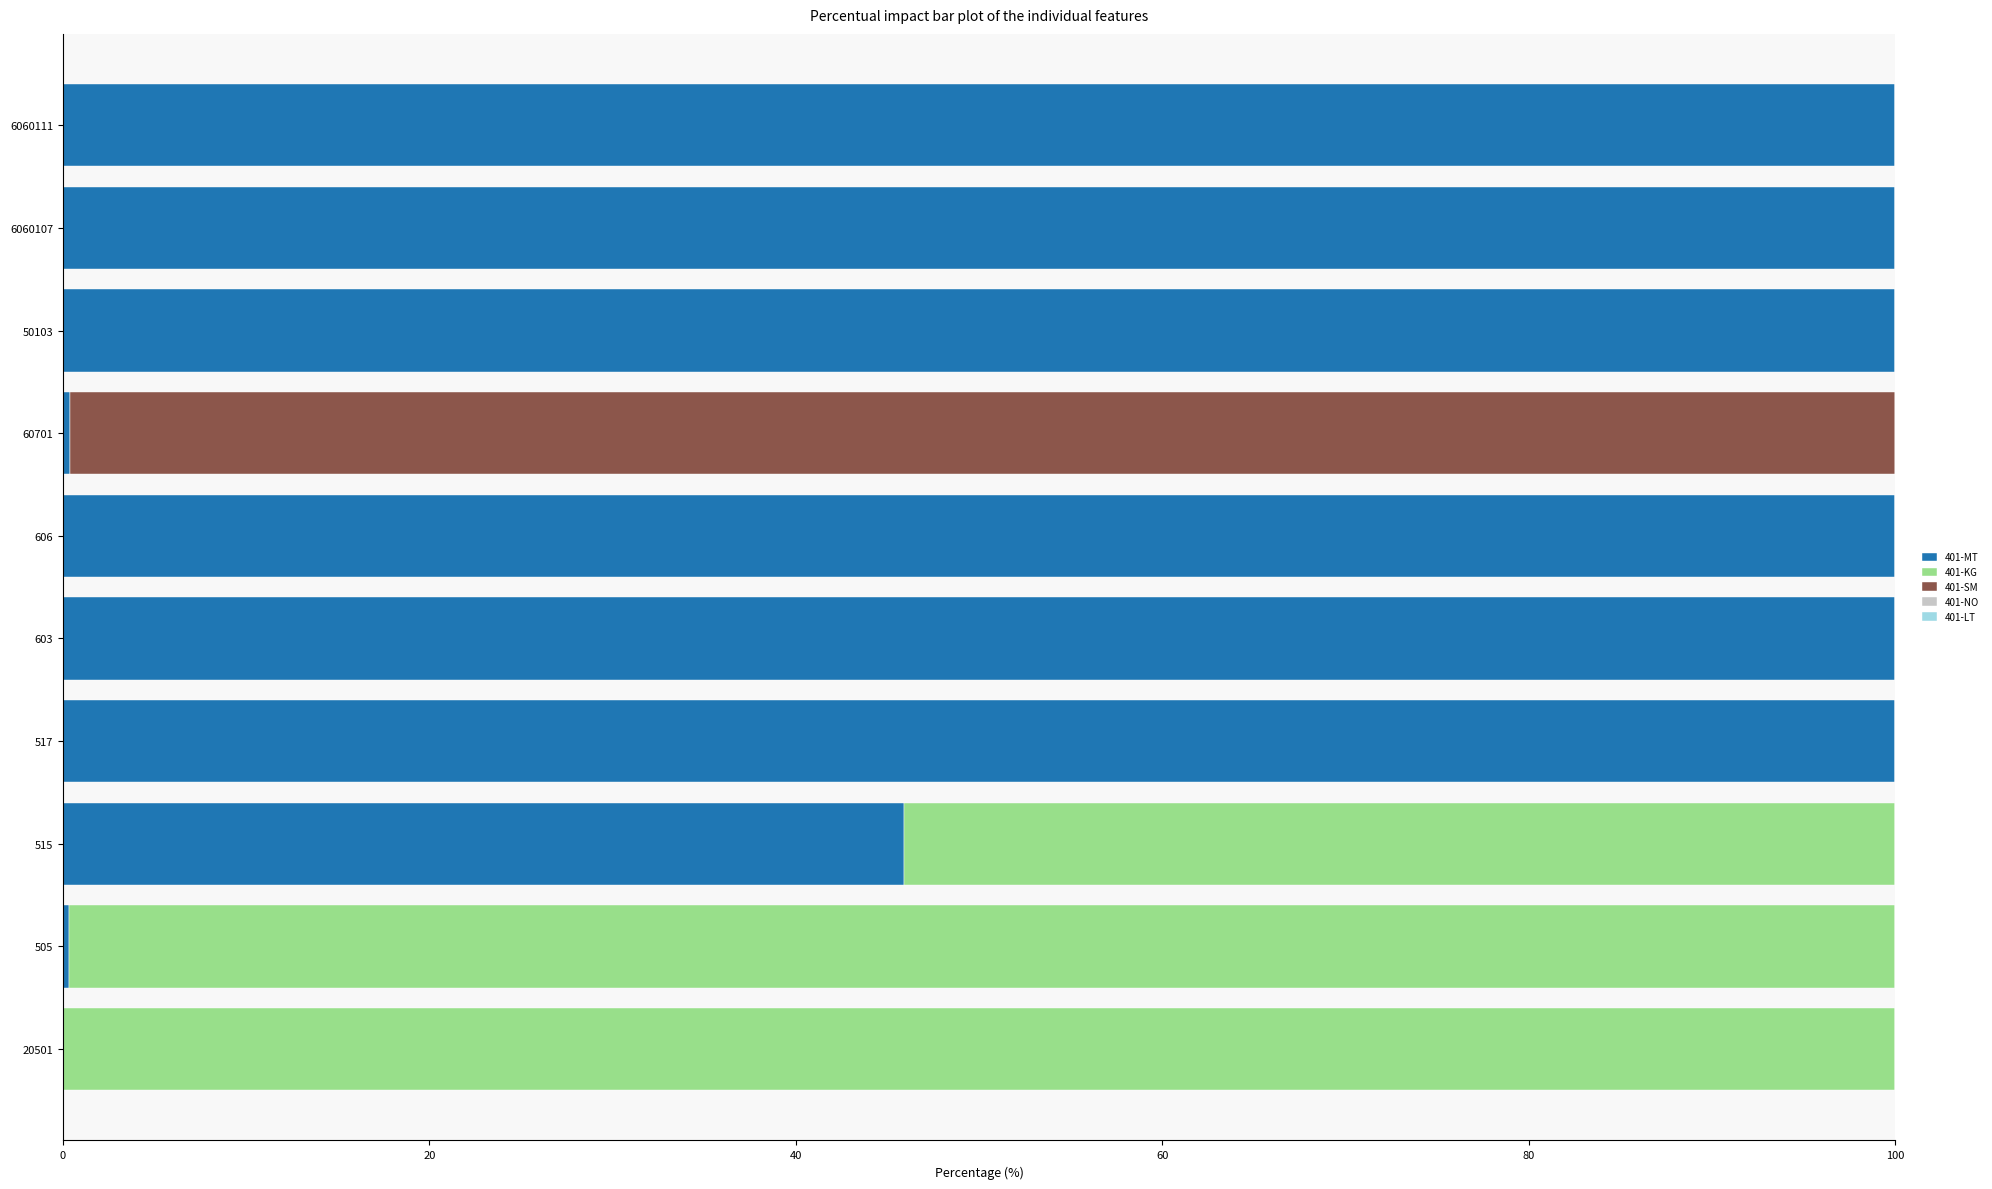

What is the sum of all 401-MT values?

646.7